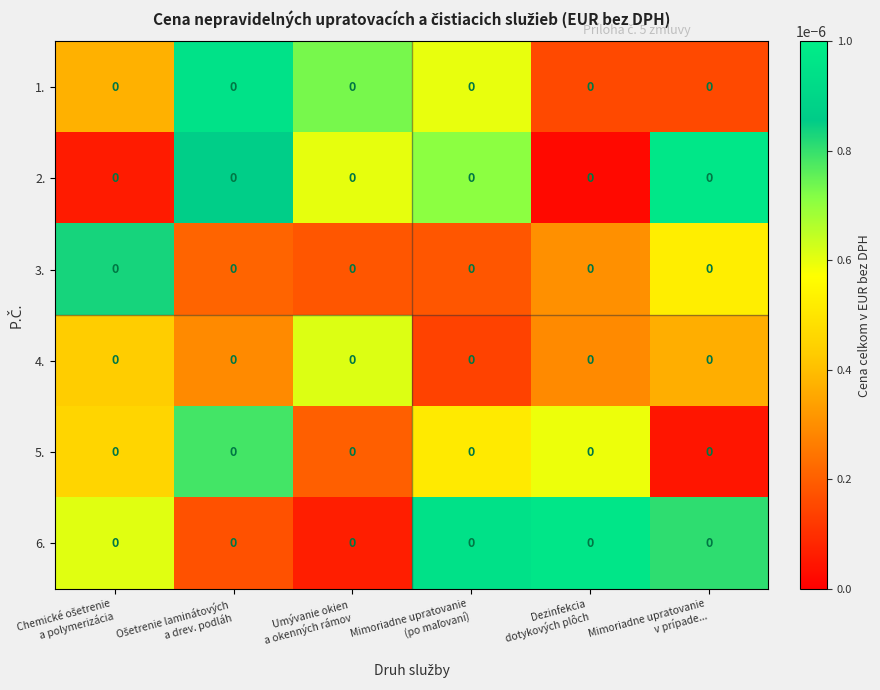

At which label does 6. reach its peak?

Dezinfekcia dotykových plôch